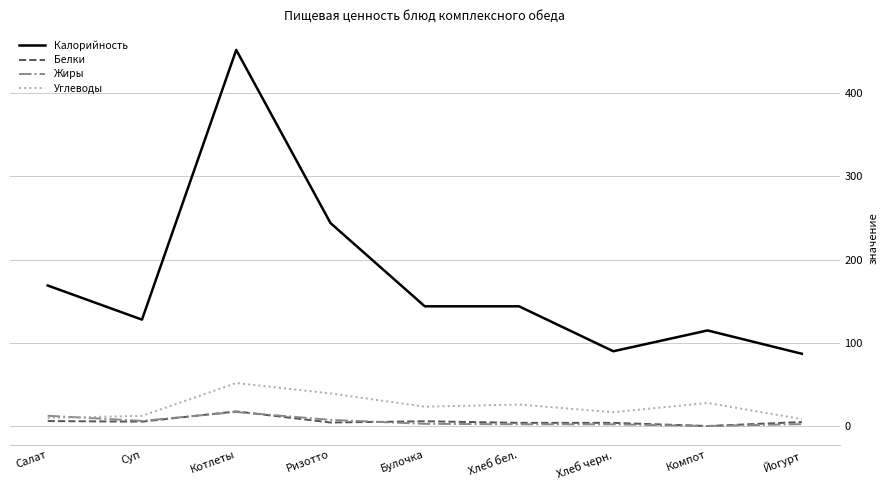

How many values in the Белки series are below 5?

4